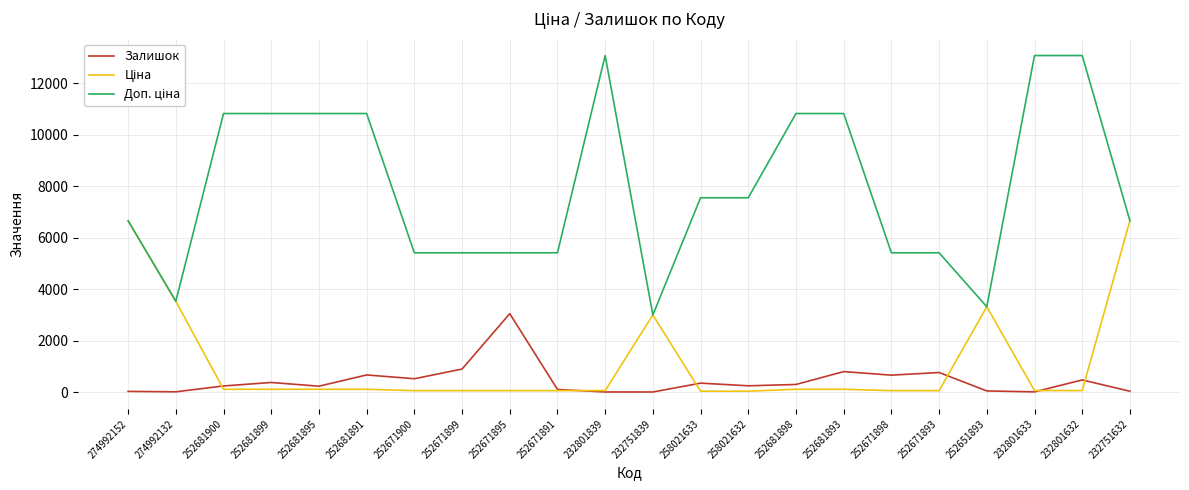

What is the greatest value displayed?

13081.5